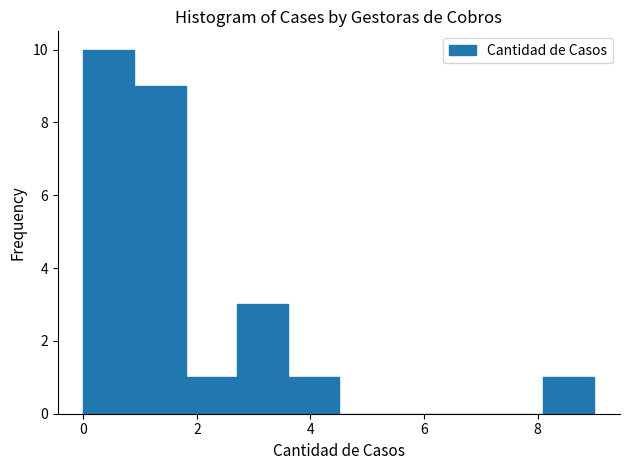

Reading left to right, transcribe this chart: for each bar, give the range it covers on the x-axis and its height. Neither the bar edges nor the heights are printed on the chart, so give them approximately, as read against the axes.

0.0 to 0.9: 10
0.9 to 1.8: 9
1.8 to 2.7: 1
2.7 to 3.6: 3
3.6 to 4.5: 1
4.5 to 5.4: 0
5.4 to 6.3: 0
6.3 to 7.2: 0
7.2 to 8.1: 0
8.1 to 9.0: 1